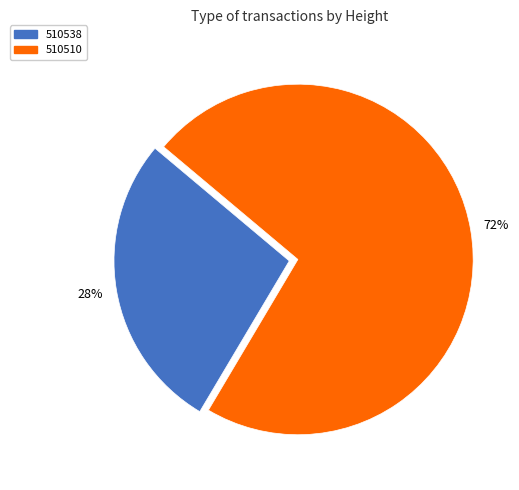

Which slice is the smallest?

510538